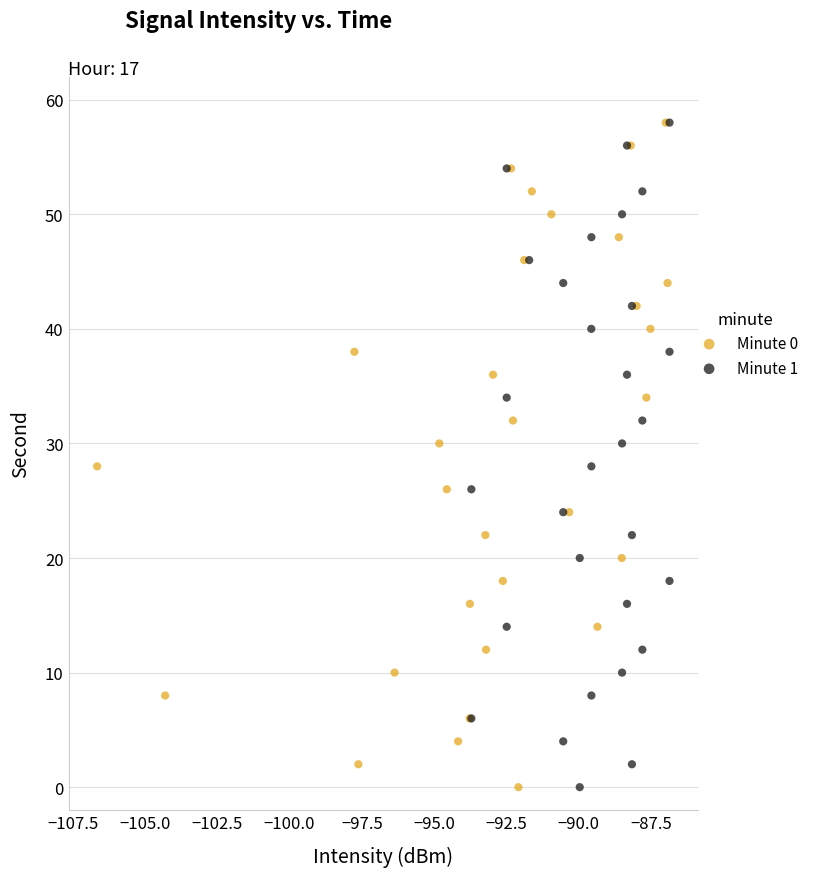

What are all the series names shown in the legend?

Minute 0, Minute 1